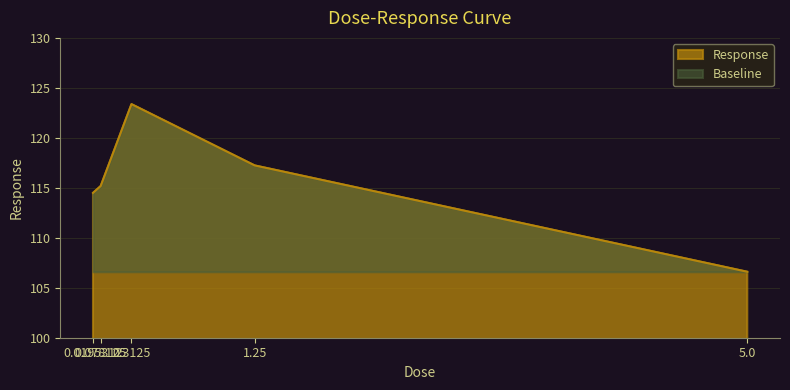

How many points are higher than both their immediate neighbors (excluding endpoints)?

1